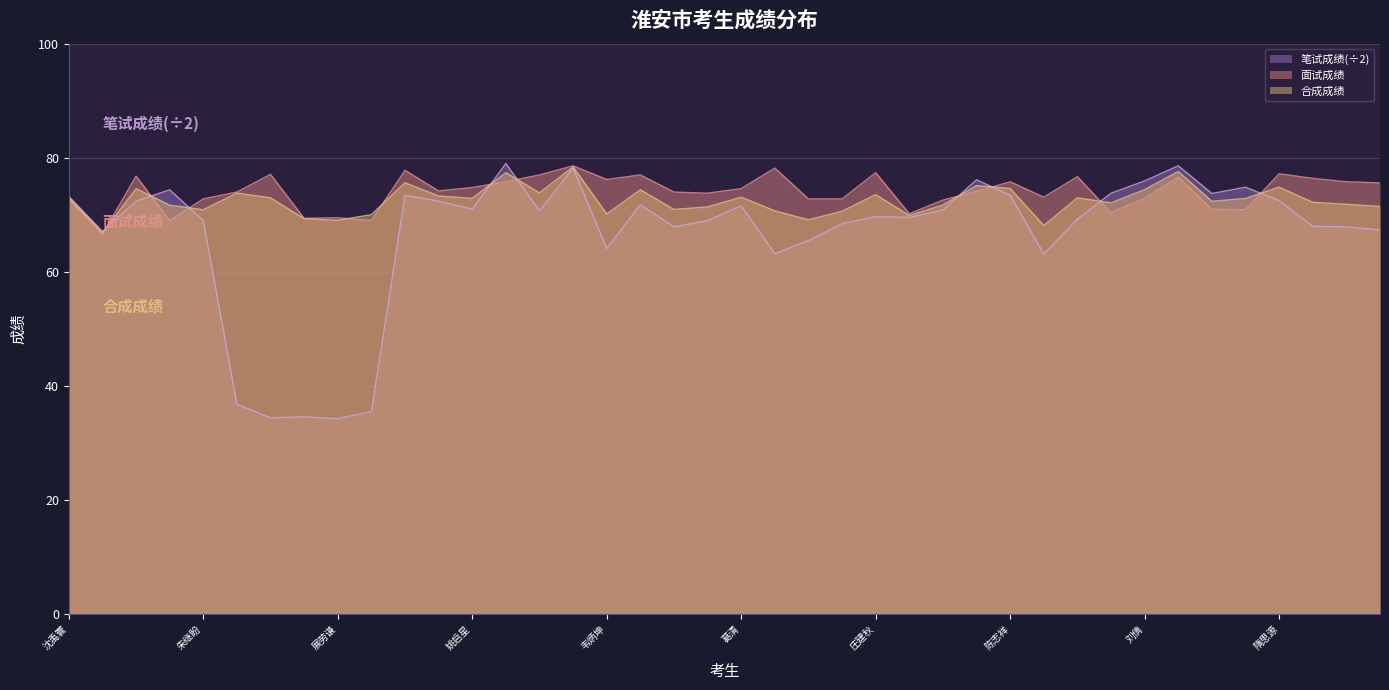

What is the sum of the 合成成绩 values at 刘倩 and 邵毅凌?

147.4